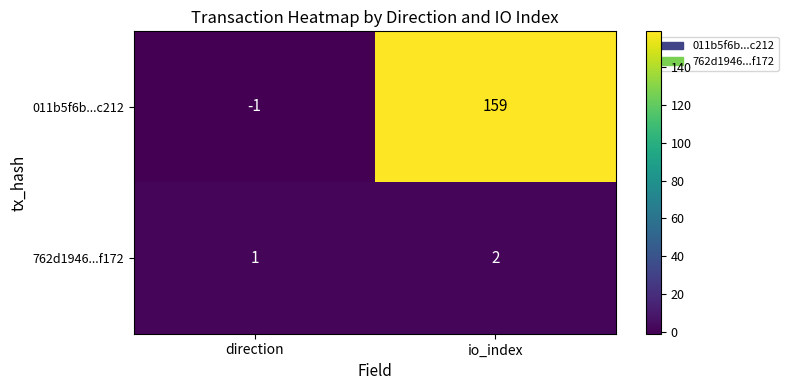

What is the sum of all 011b5f6b...c212 values?

158